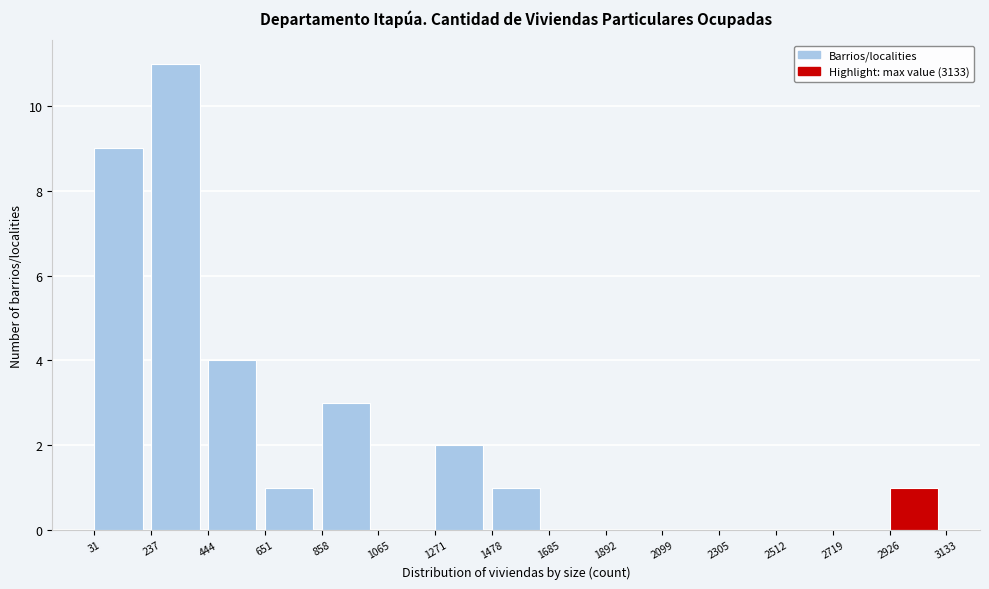

Reading left to right, transcribe this chart: for each bar, give the range it covers on the x-axis and its height. The values are not printed on the chart, so give them approximately, as read against the axis.

31 to 237: 9
237 to 444: 11
444 to 651: 4
651 to 858: 1
858 to 1065: 3
1065 to 1271: 0
1271 to 1478: 2
1478 to 1685: 1
1685 to 1892: 0
1892 to 2099: 0
2099 to 2305: 0
2305 to 2512: 0
2512 to 2719: 0
2719 to 2926: 0
2926 to 3133: 1